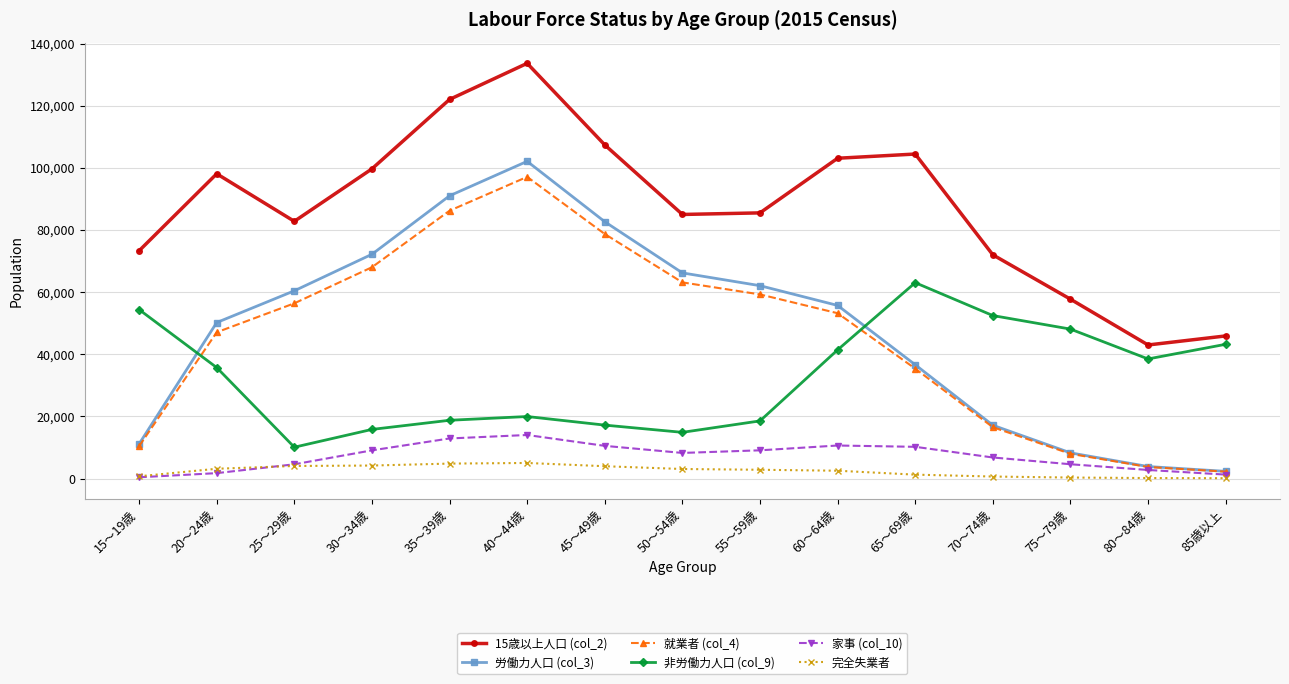

True or false: 労働力人口 (col_3) has more than 1 interior local peaks.

False